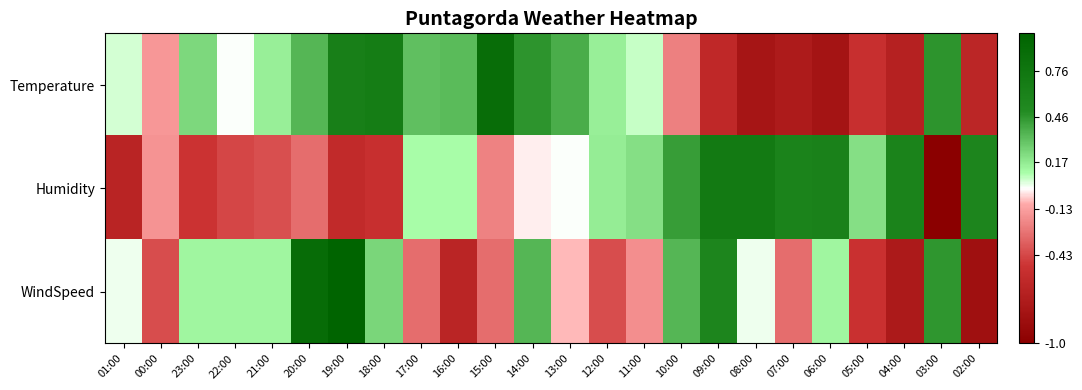

What is the greatest value displayed?

1.0